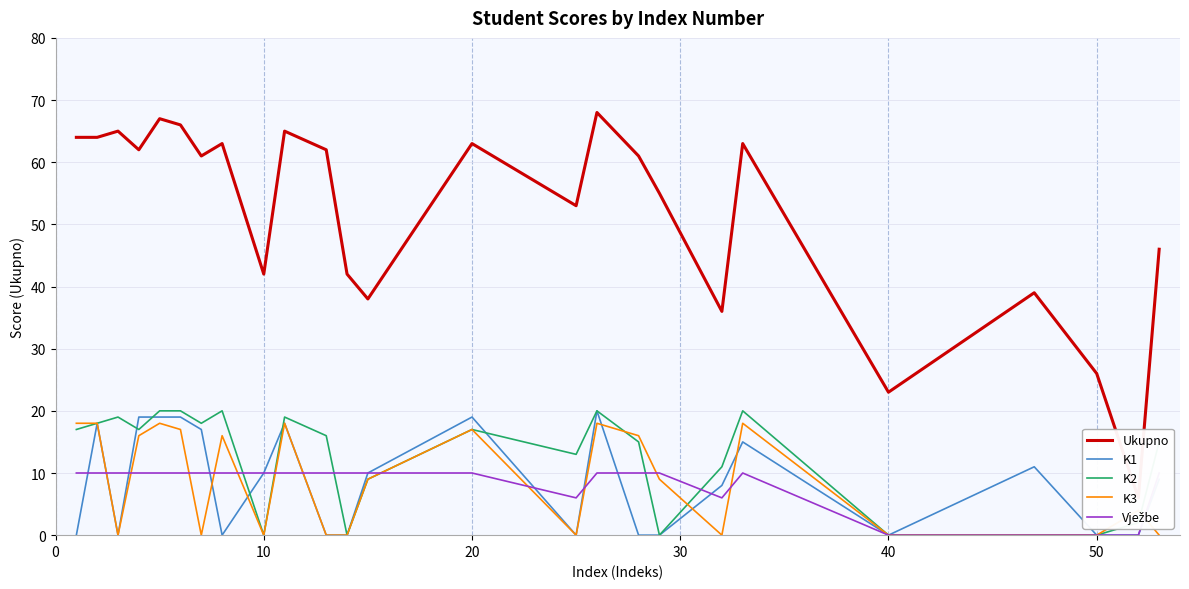

The K2 series shows 17 at 20. True or false?

True